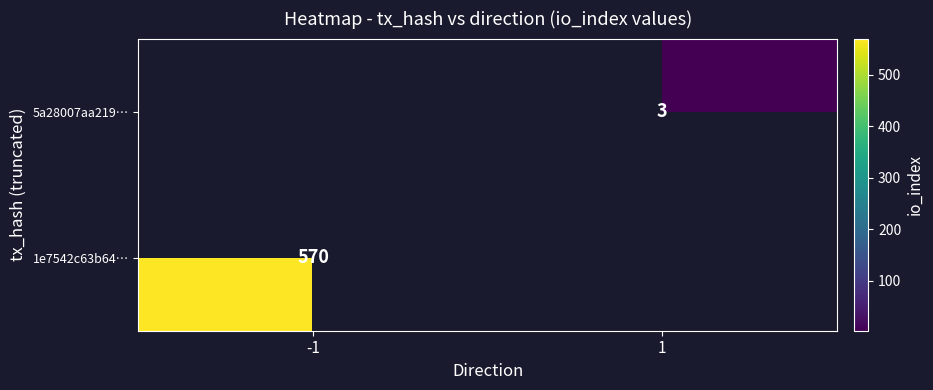

The 5a28007aa219… series shows 3 at 1. True or false?

True